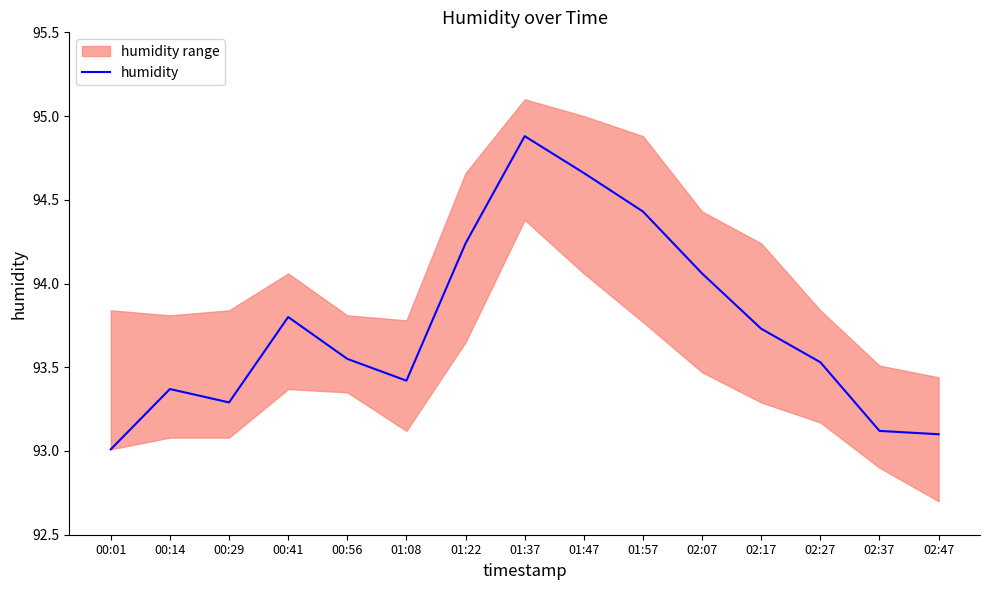

True or false: the data has more than 2 interior local peaks.

True